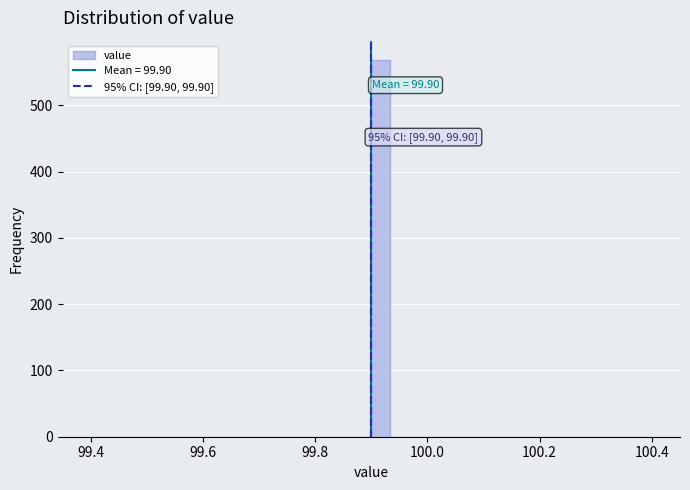

Around what value on the x-axis is the tallest bar? Give the approximate position of its centre, as read against the axis.

99.92